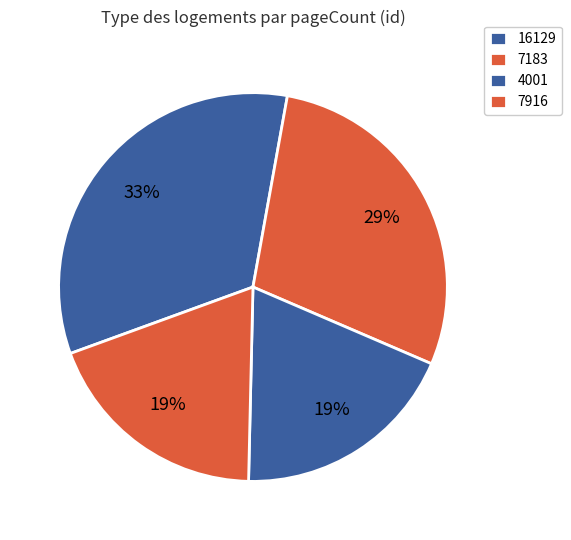

How many segments does this pie chart have?

4